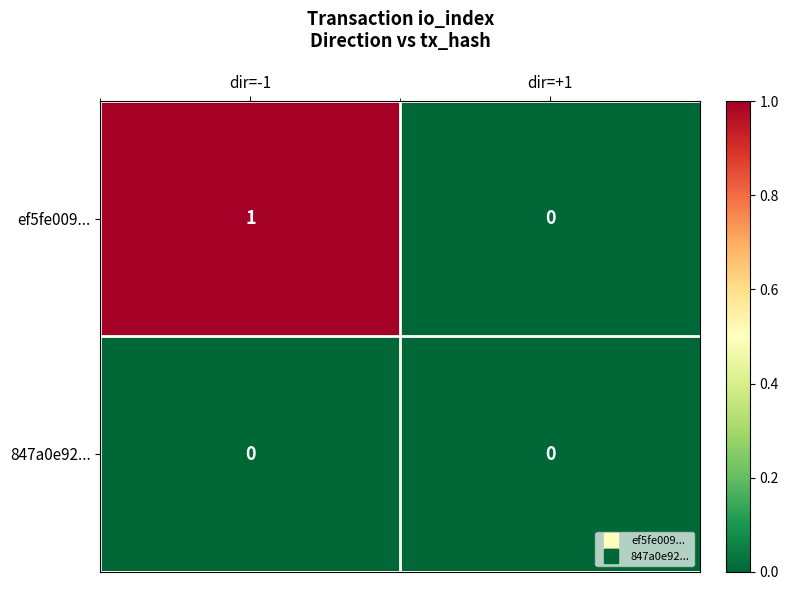

What is the total value across all series at dir=-1?

1